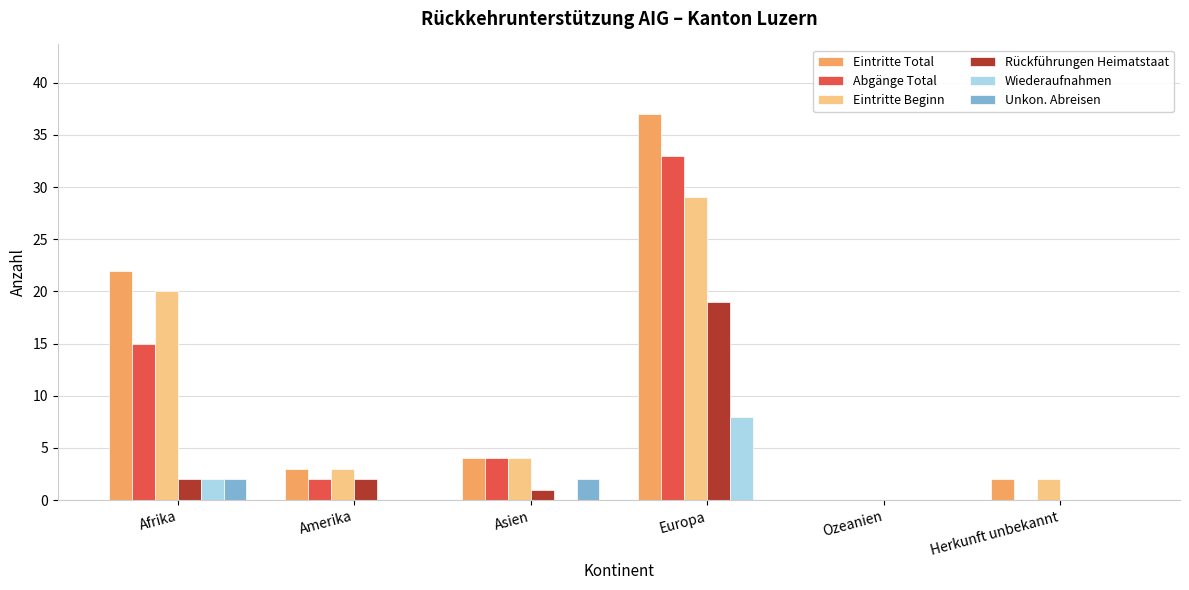

What are all the series names shown in the legend?

Eintritte Total, Abgänge Total, Eintritte Beginn, Rückführungen Heimatstaat, Wiederaufnahmen, Unkon. Abreisen